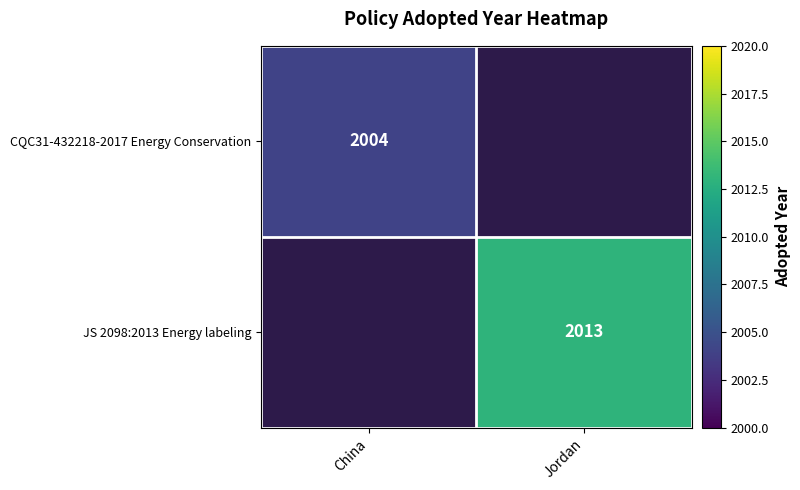

The CQC31-432218-2017 Energy Conservation series shows 2732 at China. True or false?

False